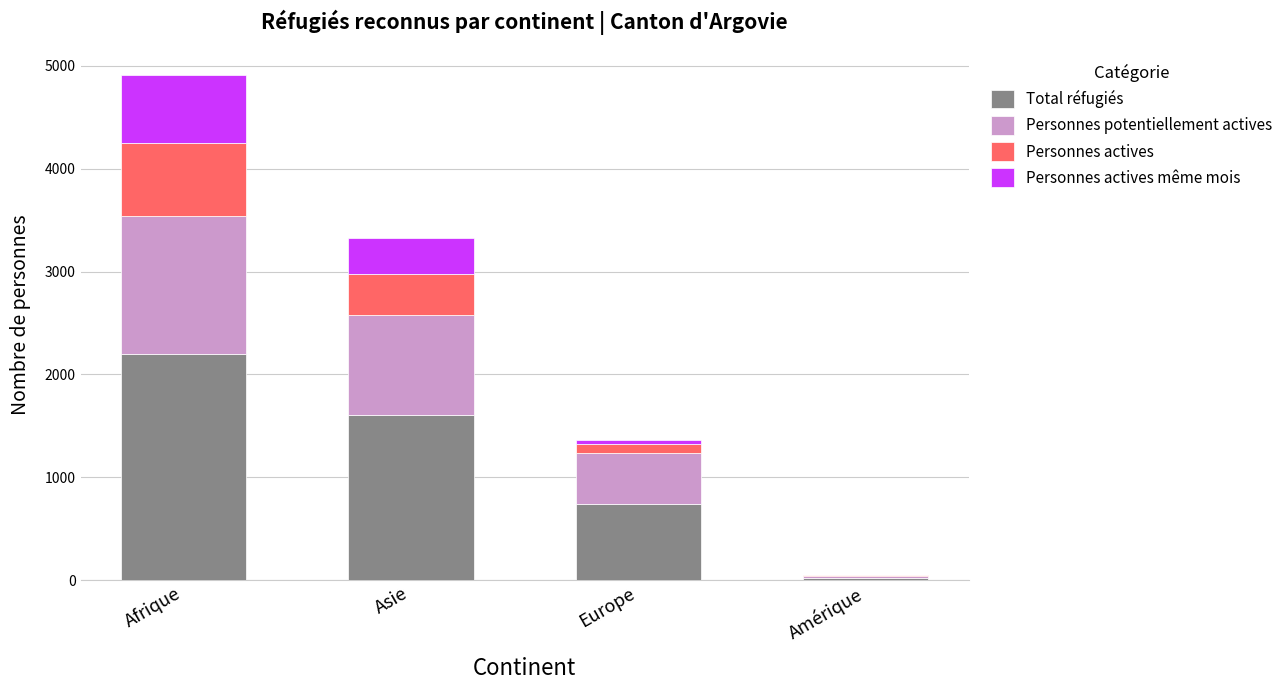

What is the maximum value for Total réfugiés?

2203